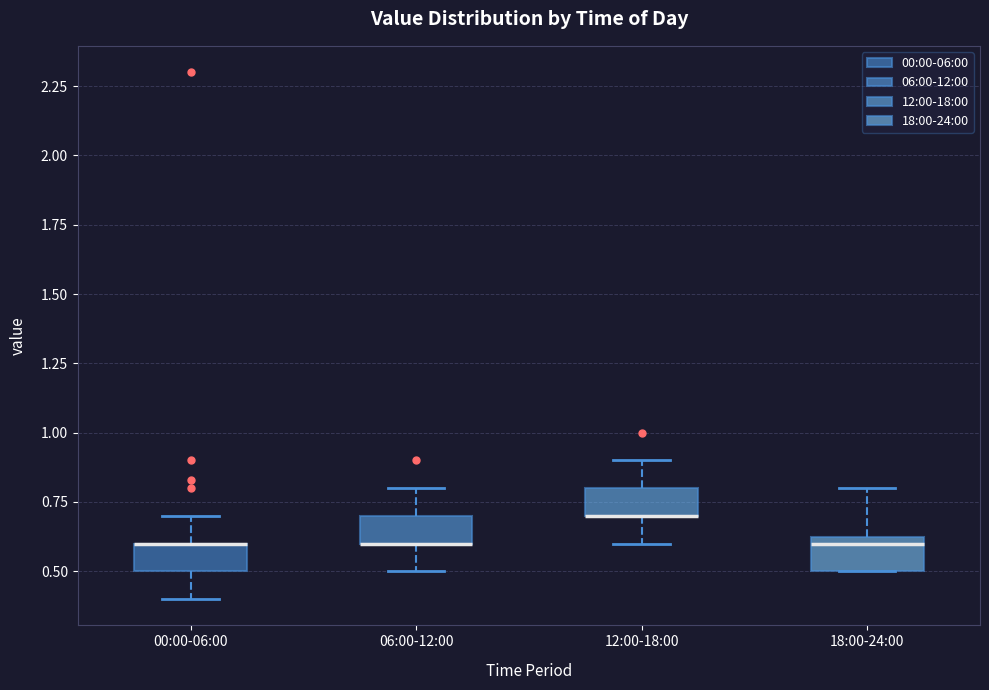

Where is the lower edge of the box for 18:00-24:00 on the y-axis? The values are not printed on the chart, so give them approximately, as read against the axis.

0.50